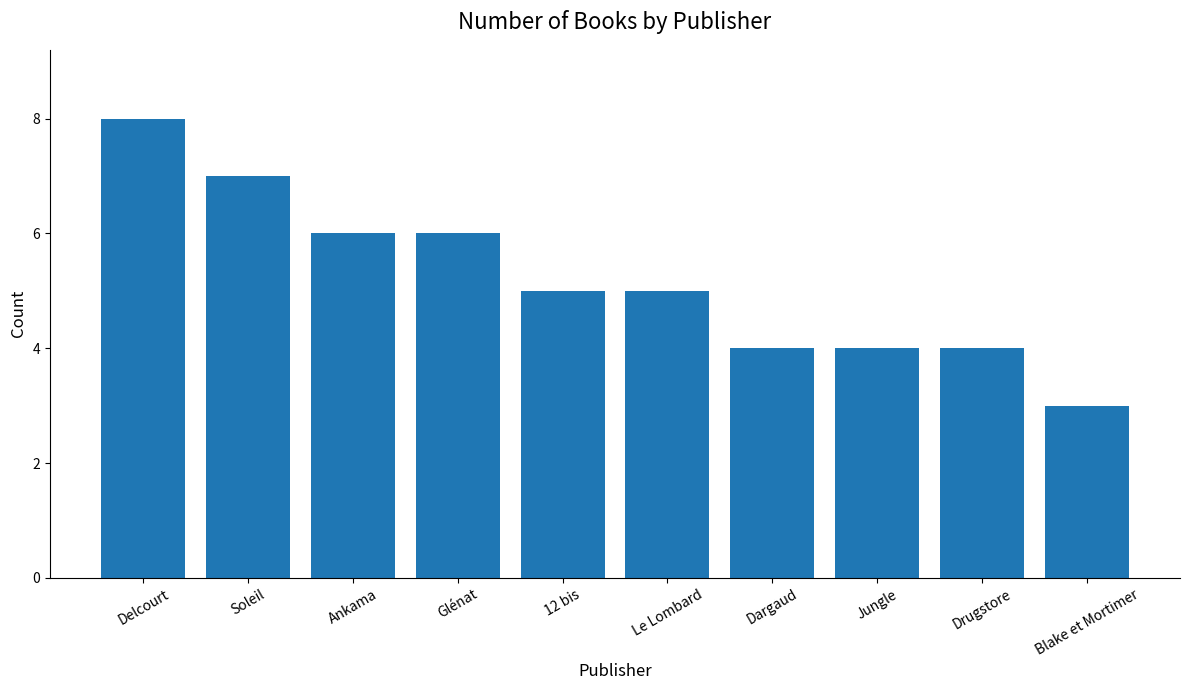

What is the ratio of the value at Soleil to the value at Delcourt?

0.9